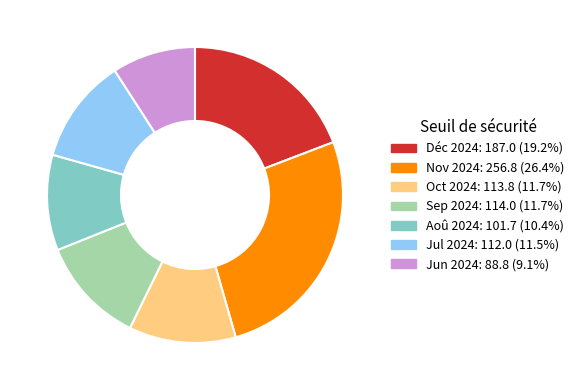

Is there any slice that represents more than half of the pie?

No